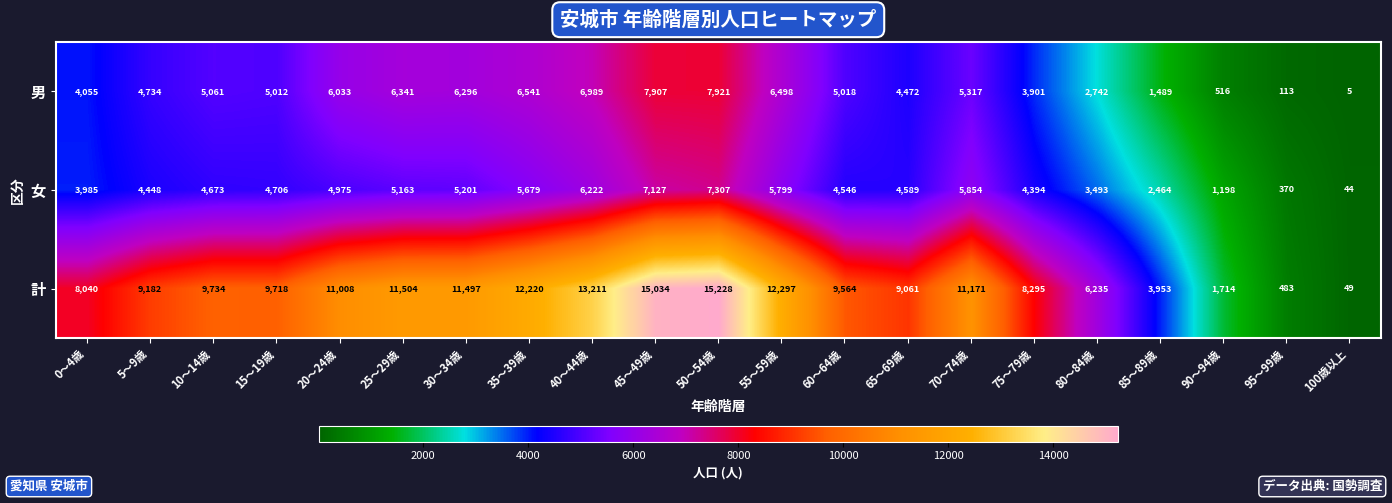

What is the sum of the 計 values at 55～59歳 and 40～44歳?

25508